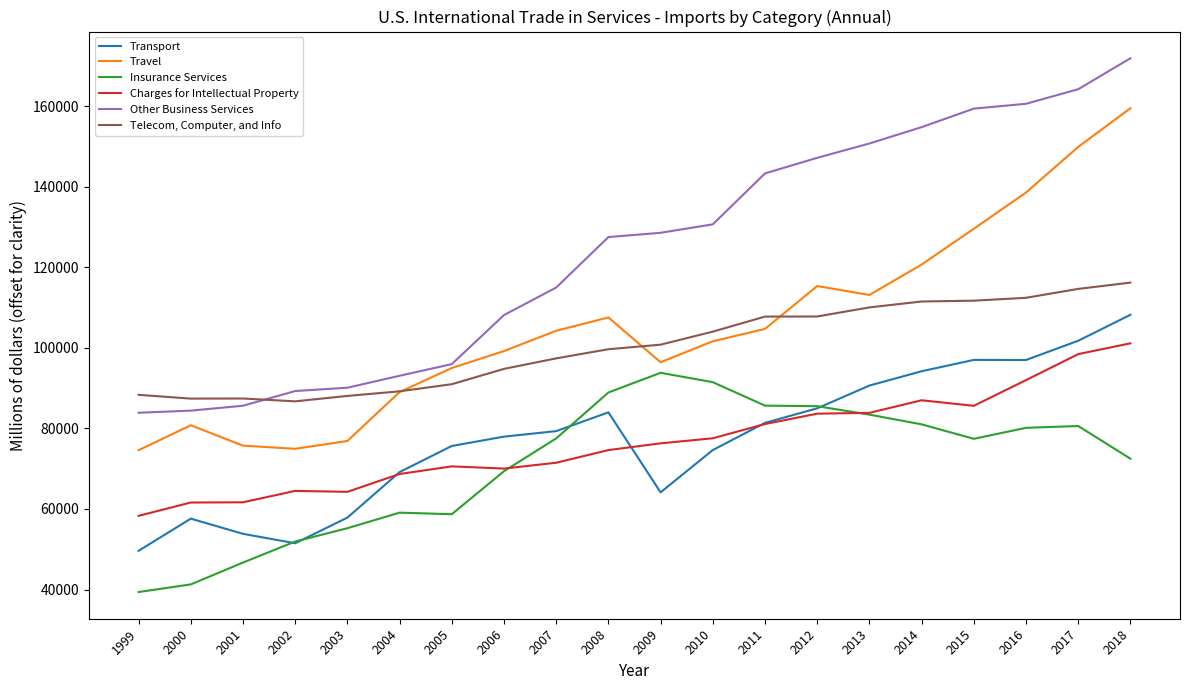

True or false: Charges for Intellectual Property and Travel intersect in this chart.

False